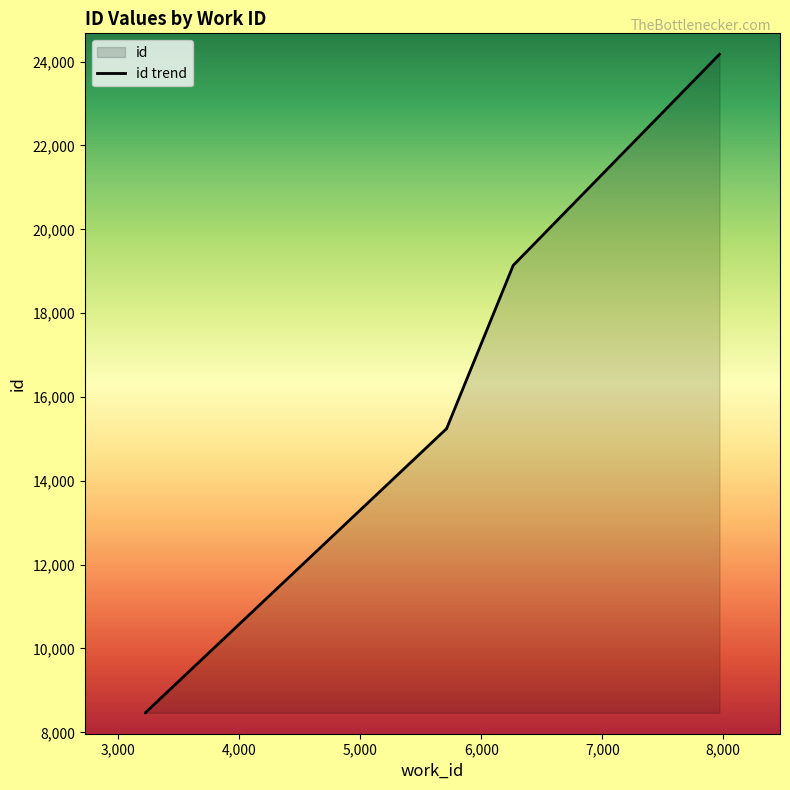

What is the greatest value displayed?

24176